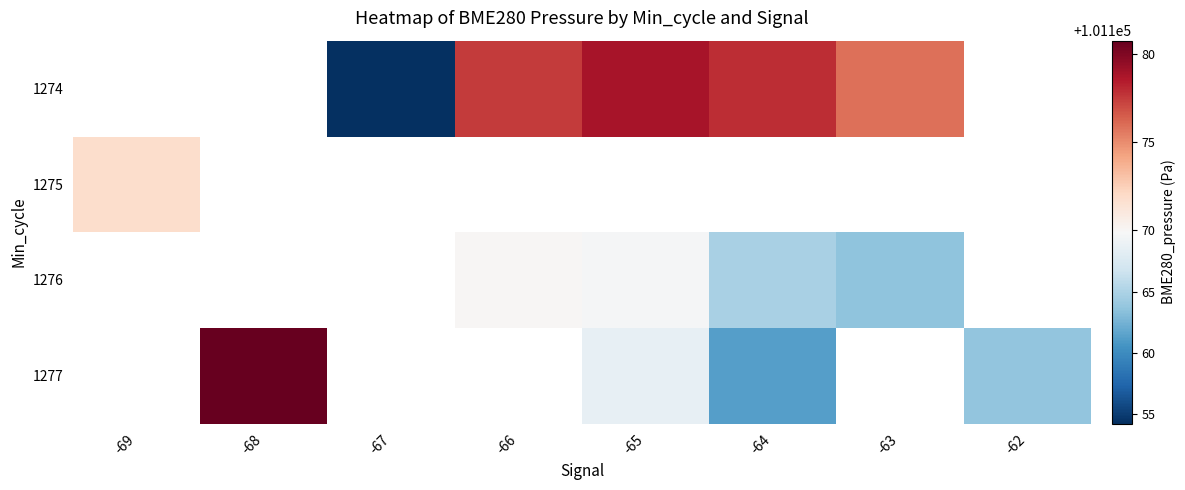

What is the minimum value shown in the chart?

101154.2